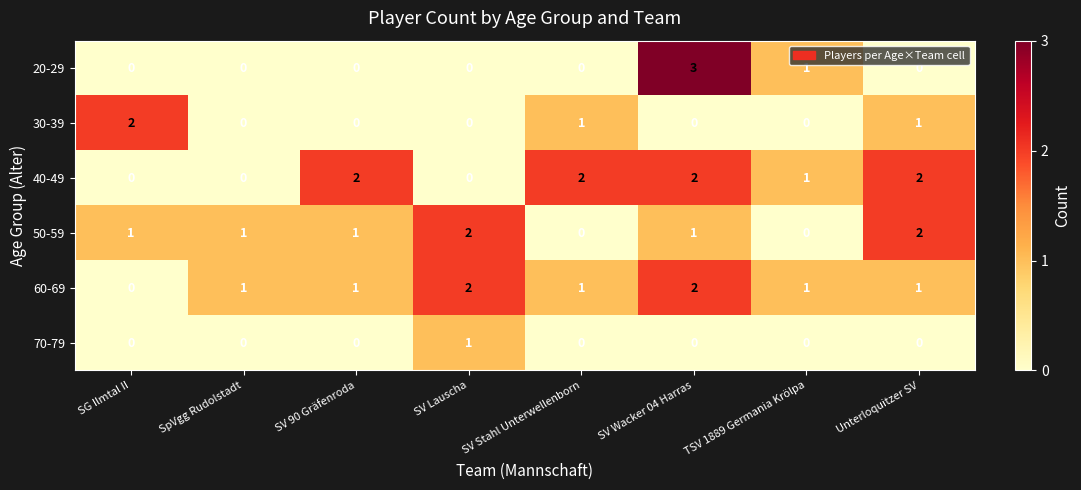

Count the 40-49 values in the range 0 to 2.

8